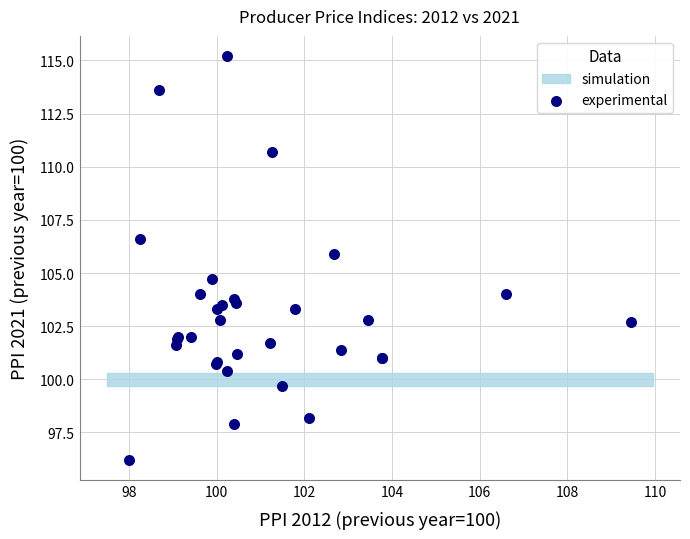

What Y value in the scatter plot is closest to 105?

104.7